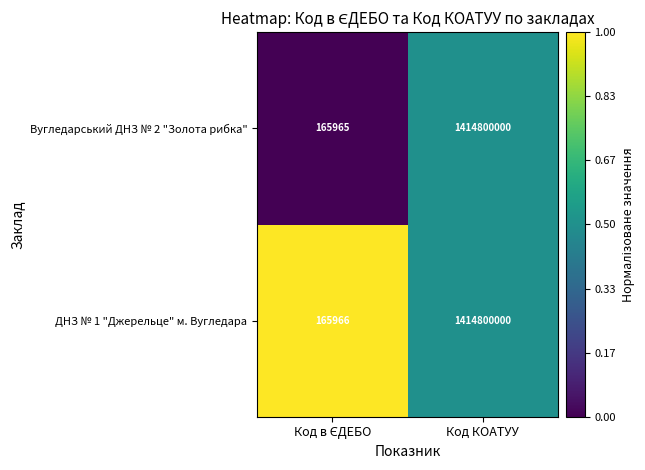

Which series has the widest spread of values?

Вугледарський ДНЗ № 2 "Золота рибка"